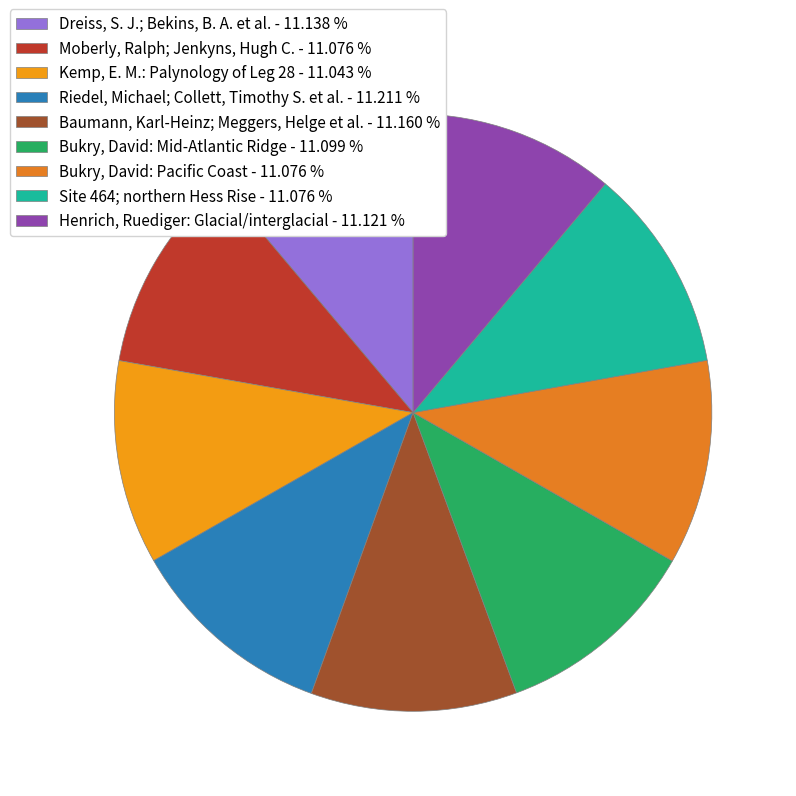

To the nearest percent, what portion does Bukry, David: Pacific Coast represent?

11%